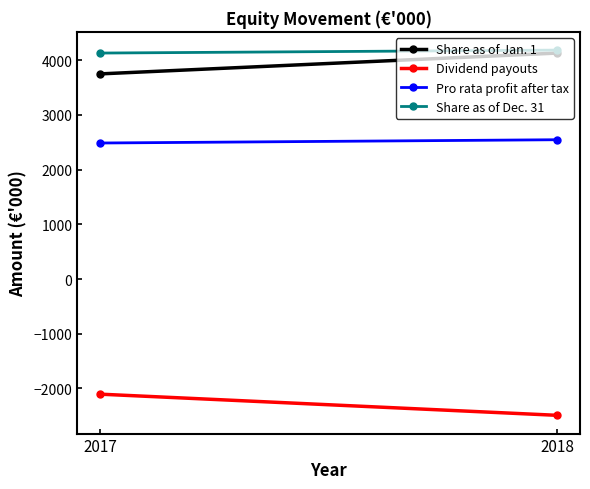

What is the difference between the highest and lowest values at 2018?

6679